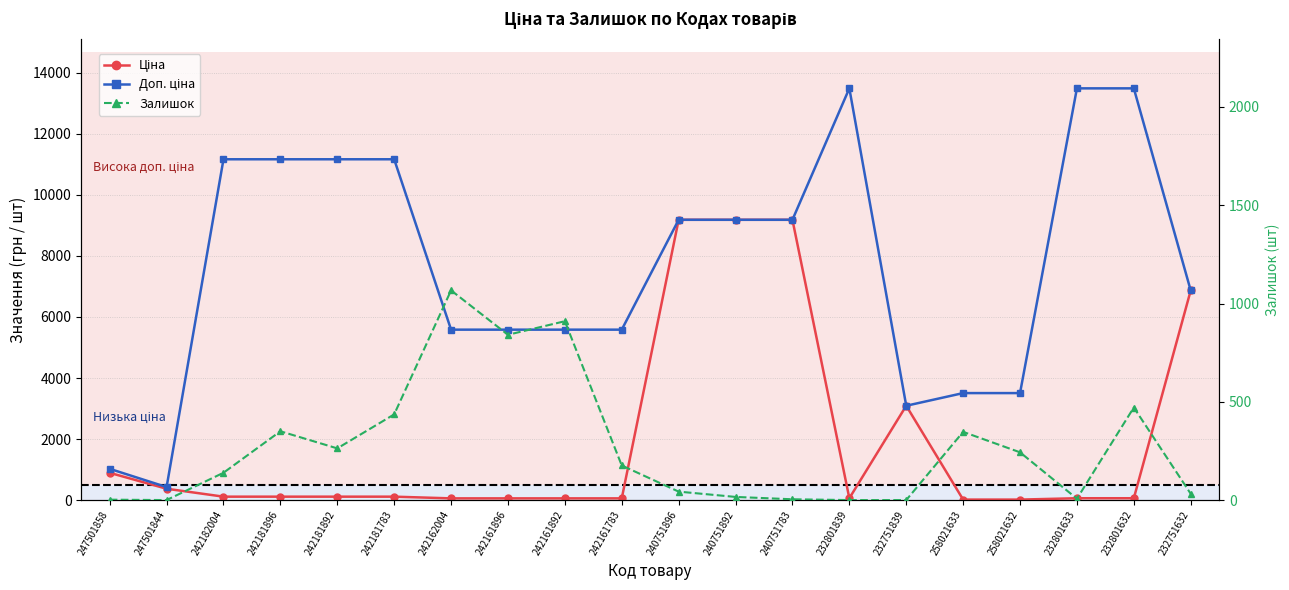

What are all the series names shown in the legend?

Ціна, Доп. ціна, Залишок